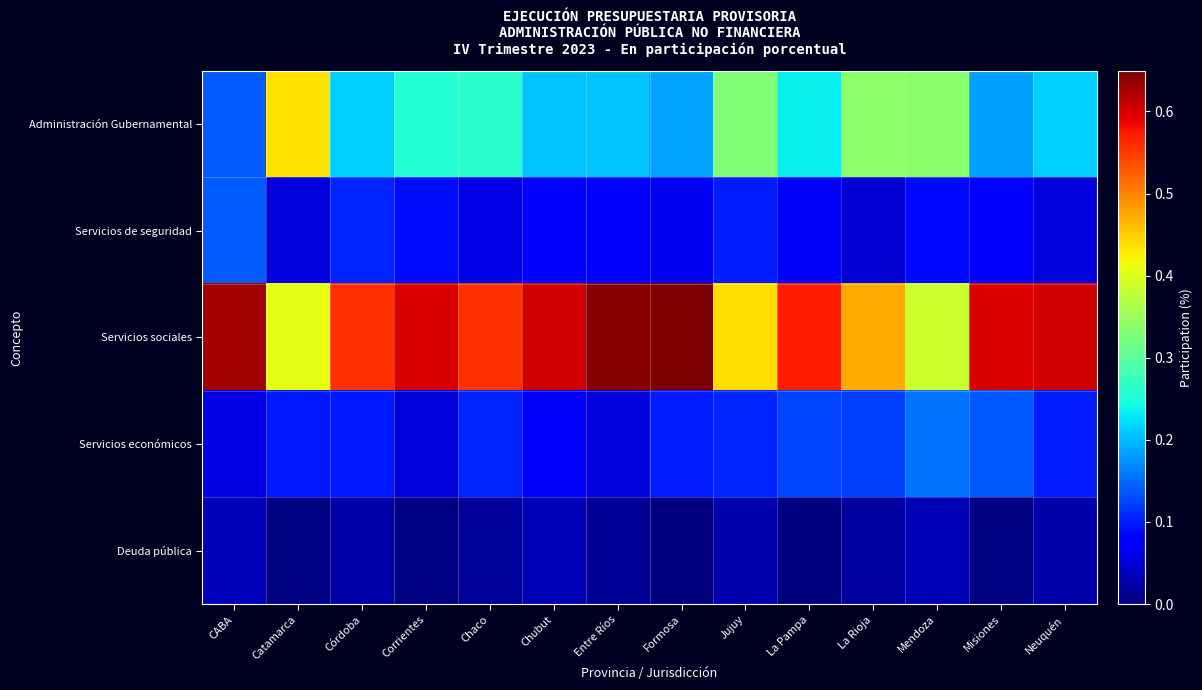

What is the difference between the highest and lowest values at CABA?

0.6